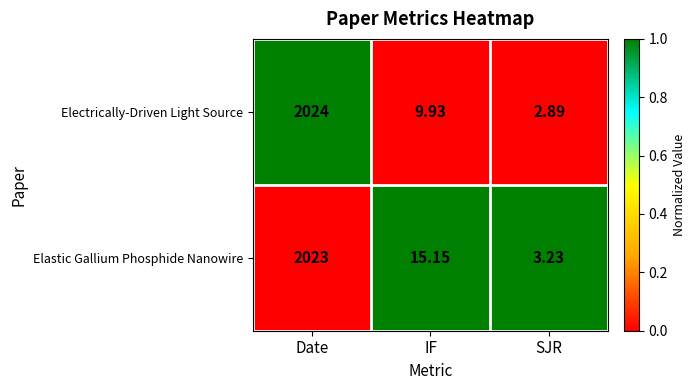

Which series has the largest range (max minus min)?

Electrically-Driven Light Source